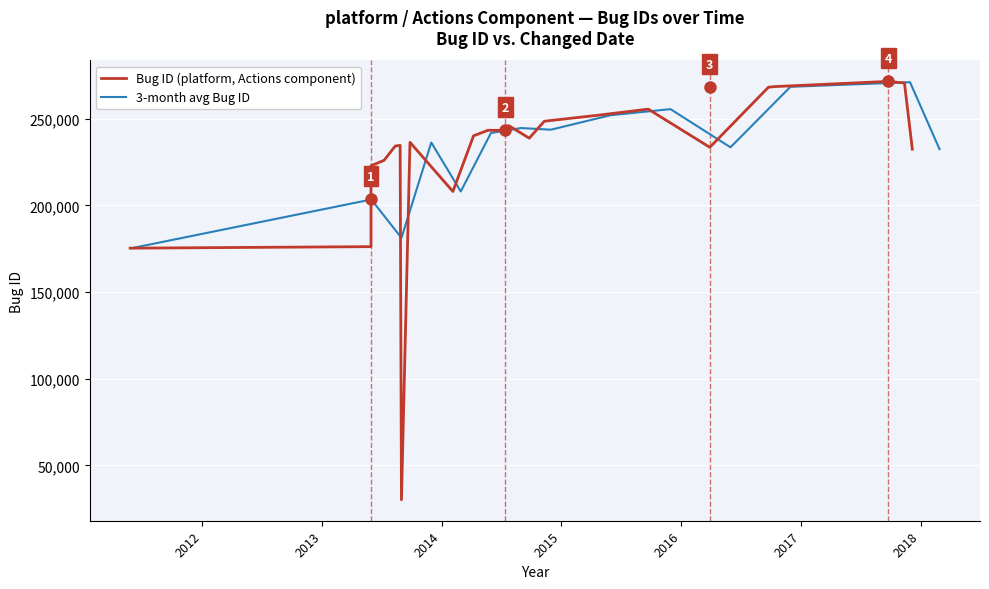

What is the difference between the values at 2013-05-30 and 29?

95246